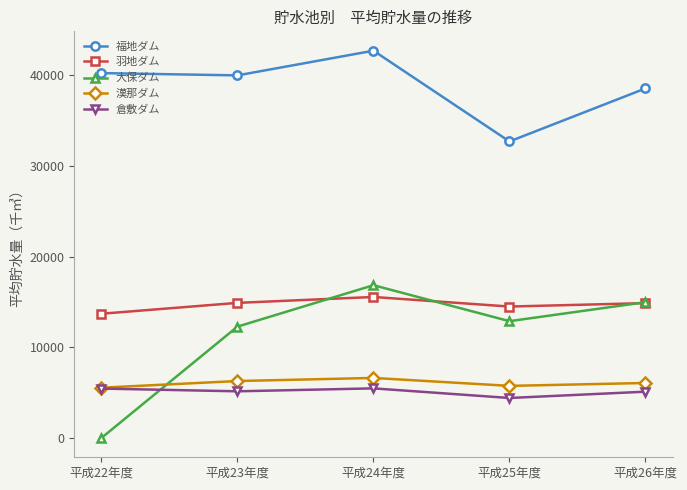

What is the spread (max minus min) of values at 平成22年度?

40219